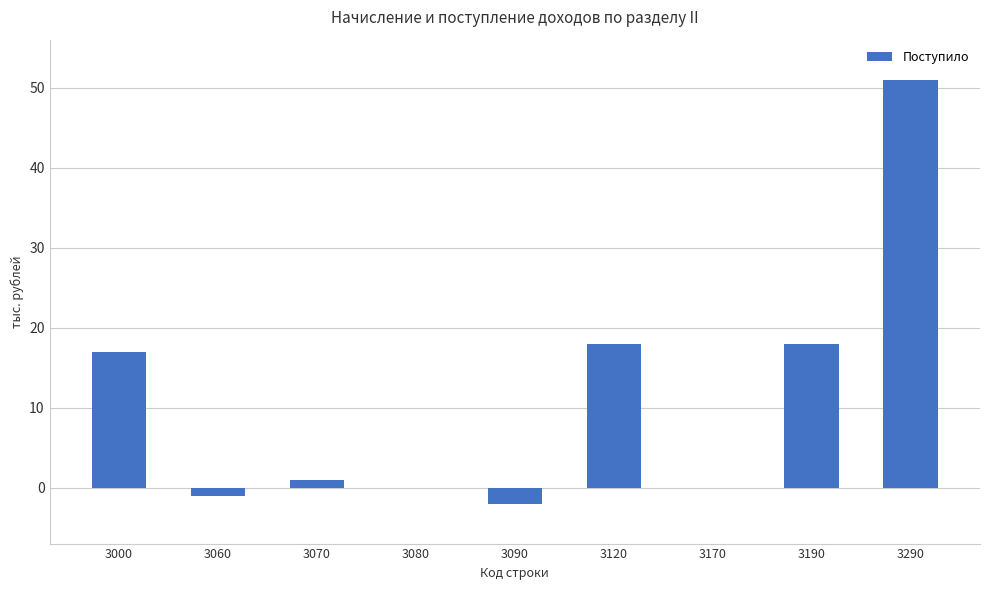

What is the sum of the values at 3090 and 3190?

16